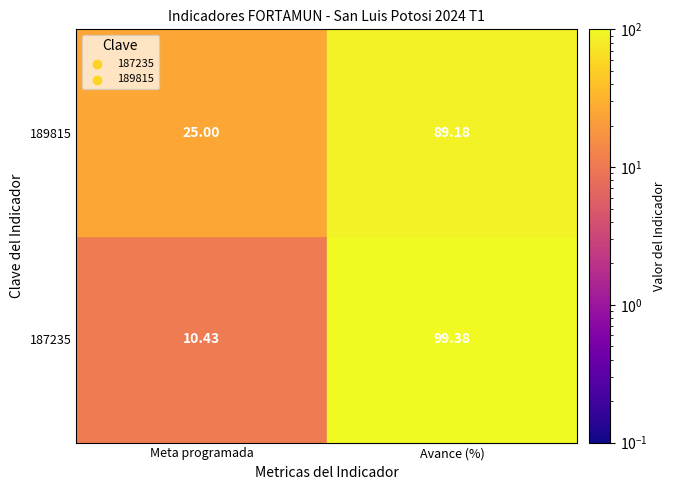

Reading left to right, transcribe all the data shown in this chart.

187235: 0=10.4	1=99.4
189815: 0=25.0	1=89.2